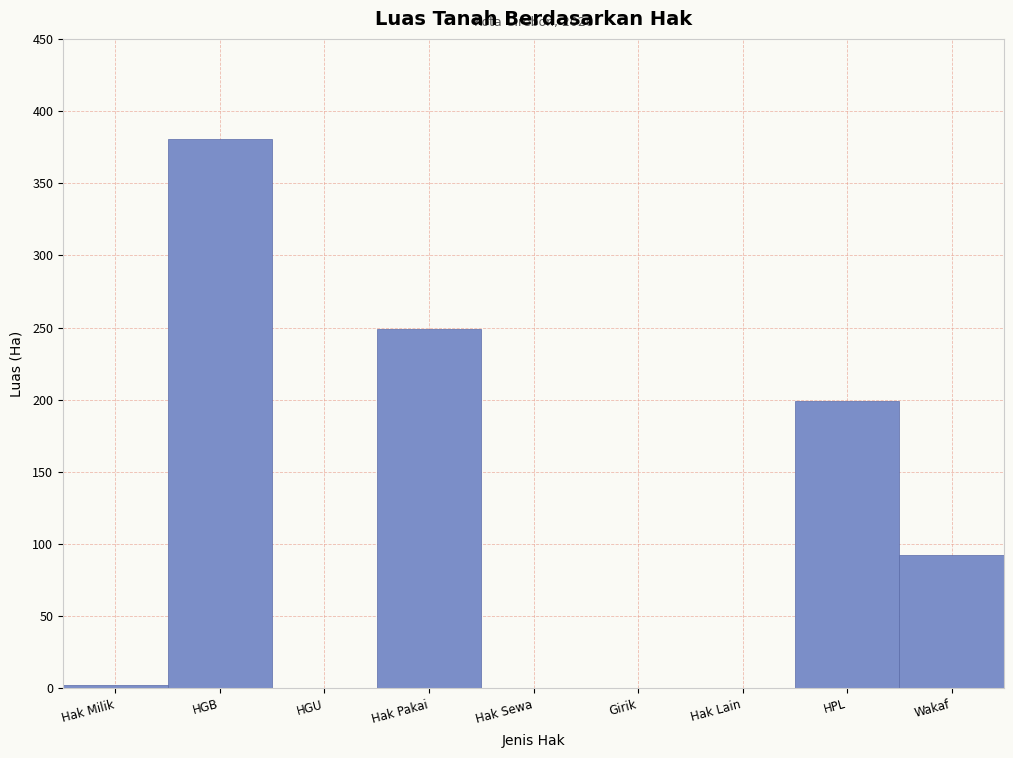

Reading left to right, list all the values displayed in this chart.

Hak Milik=2.3	HGB=380.4	HGU=0.0	Hak Pakai=248.9	Hak Sewa=0.0	Girik=0.0	Hak Lain=0.0	HPL=198.9	Wakaf=92.1